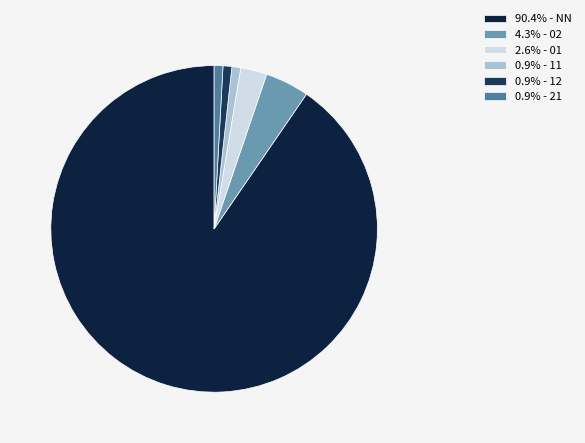

Count the number of slices in the pie.

6